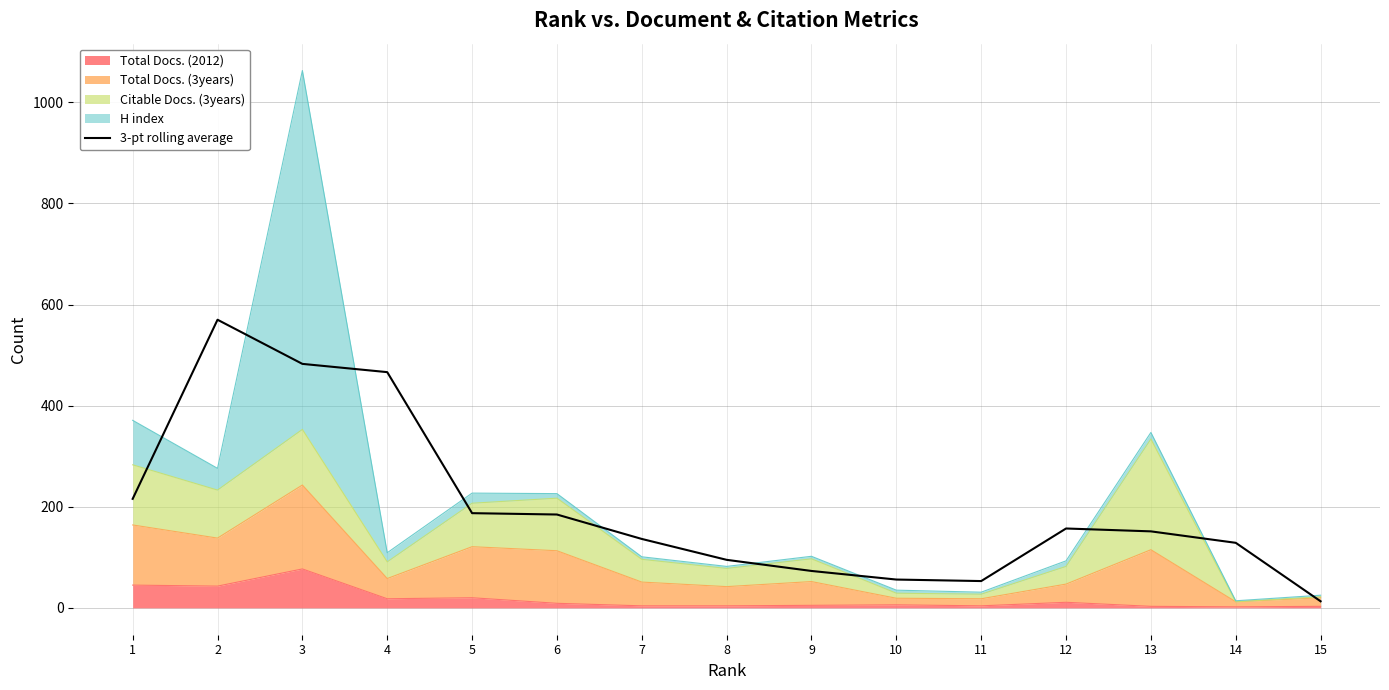

True or false: the data shows 816.1 at 4.

False